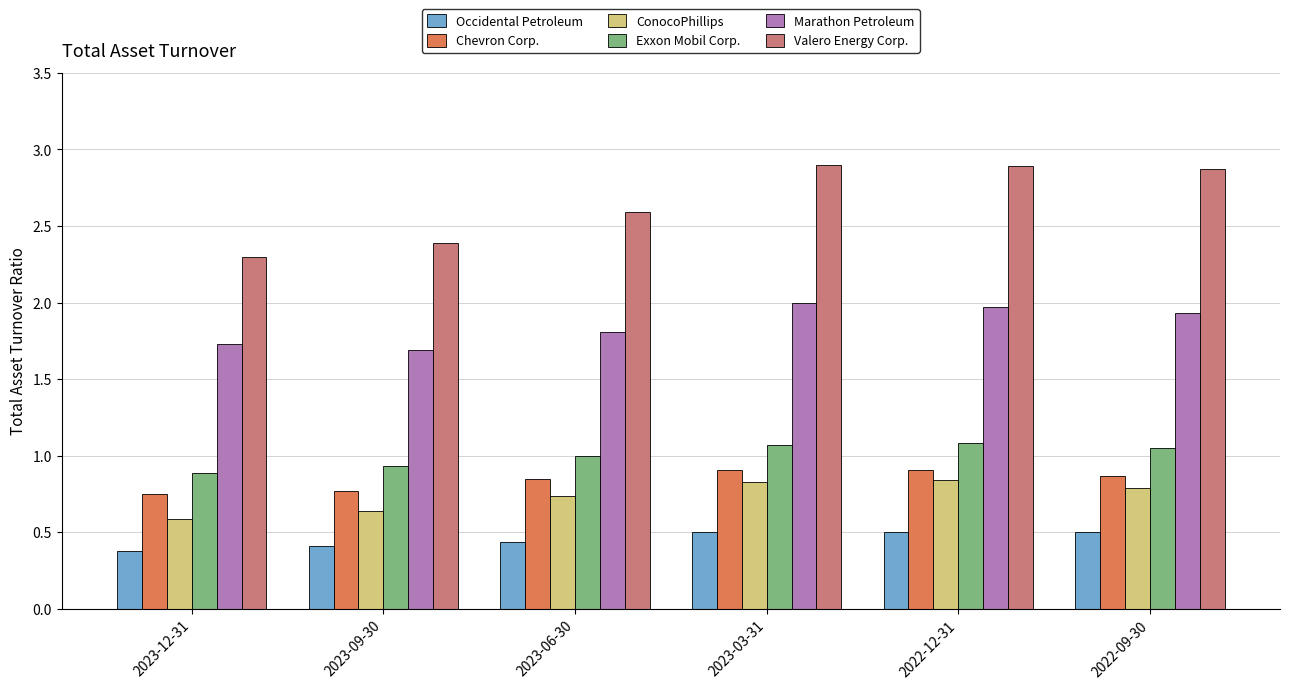

What is the difference between the Chevron Corp. values at 2023-09-30 and 2022-09-30?

0.1